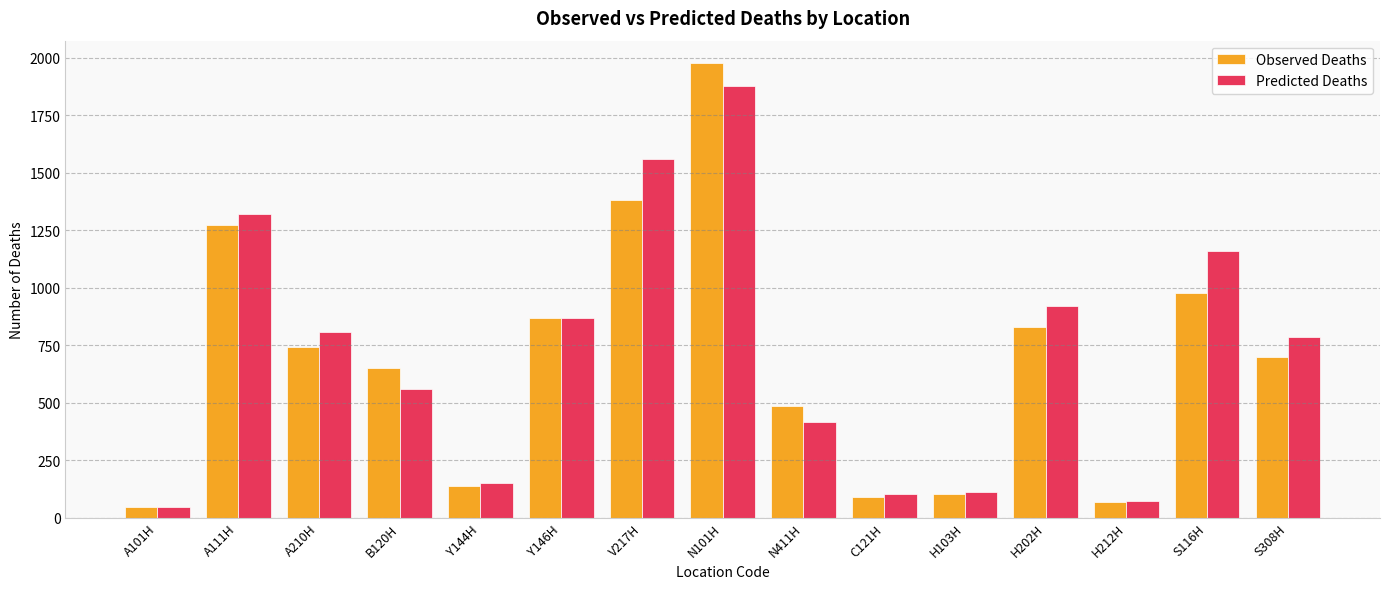

Is the value of Observed Deaths at A111H greater than the value of Predicted Deaths at Y146H?

Yes